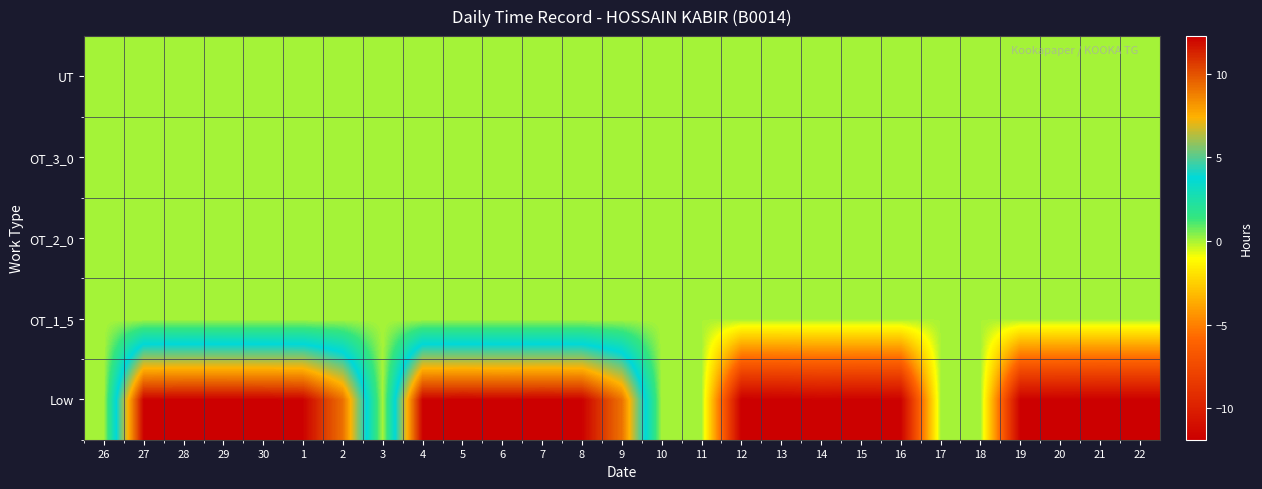

Which label corresponds to the smallest value in the chart?

12